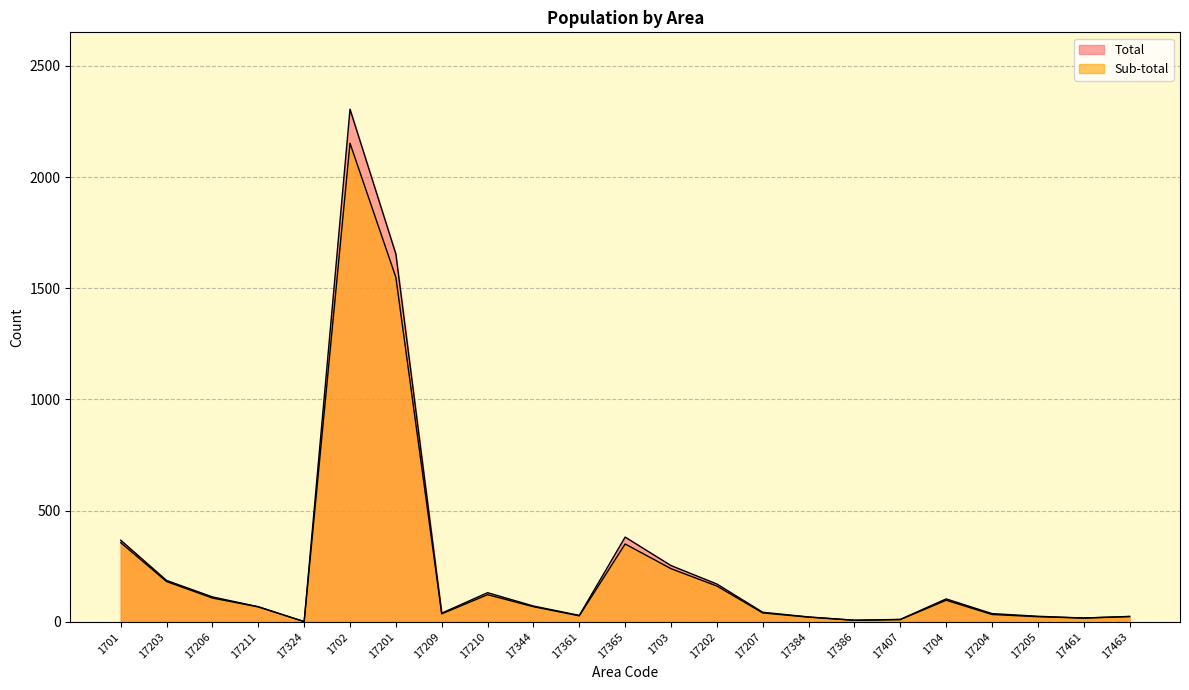

Reading left to right, extract all data points from this chart.

Total: 1701=367	17203=186	17206=112	17211=68	17324=1	1702=2305	17201=1654	17209=39	17210=131	17344=71	17361=29	17365=381	1703=253	17202=170	17207=43	17384=22	17386=7	17407=11	1704=103	17204=37	17205=25	17461=17	17463=24
Sub-total: 1701=356	17203=181	17206=107	17211=67	17324=1	1702=2152	17201=1549	17209=36	17210=122	17344=68	17361=27	17365=350	1703=239	17202=161	17207=40	17384=21	17386=7	17407=10	1704=97	17204=33	17205=23	17461=17	17463=24